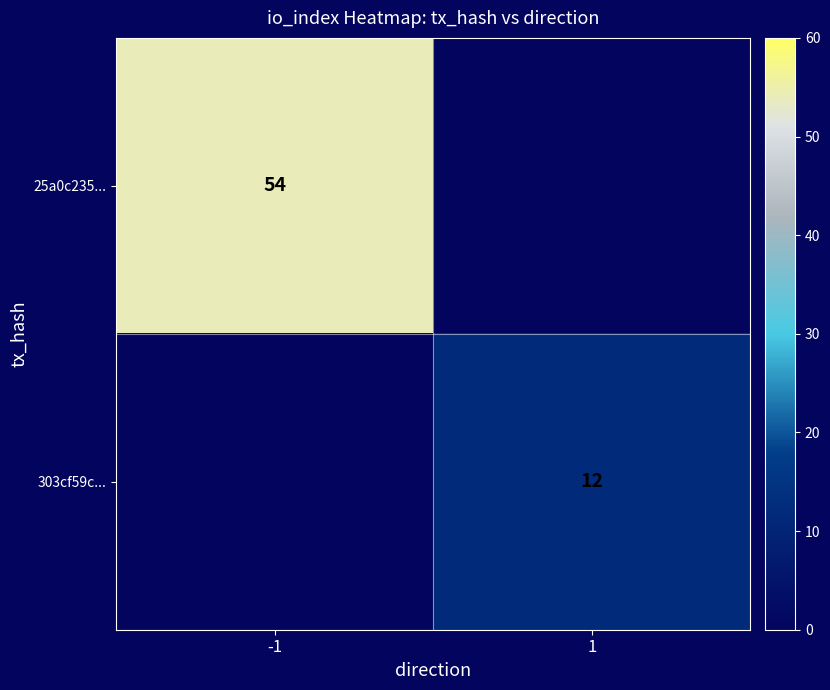

True or false: 25a0c235... has a value of 88 at -1.

False